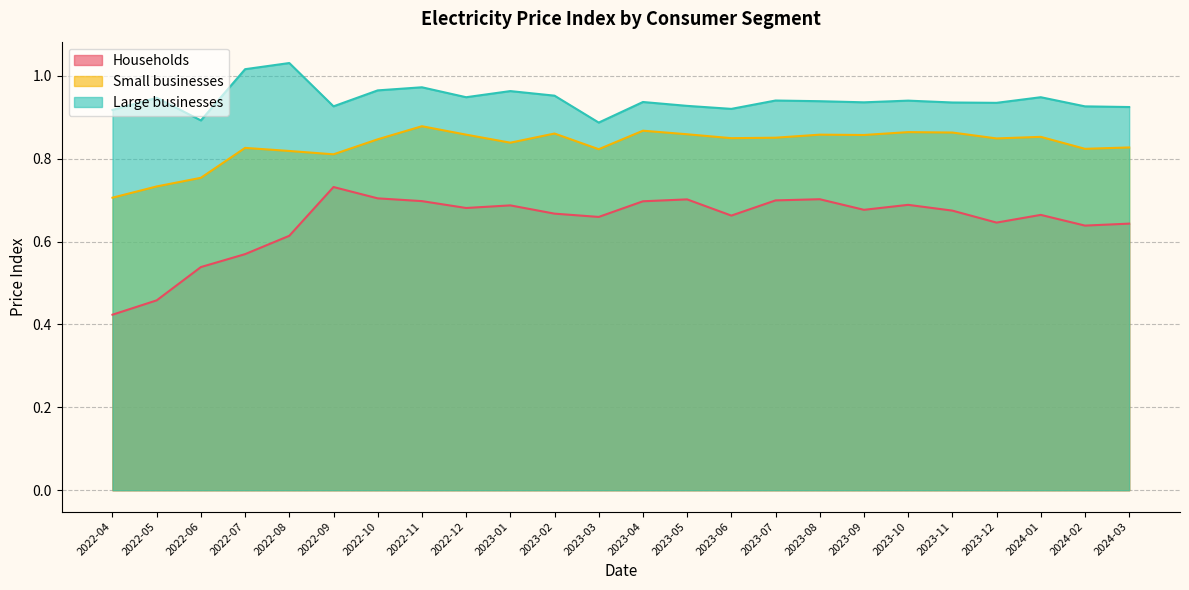

True or false: Small businesses and Households cross at least once.

False